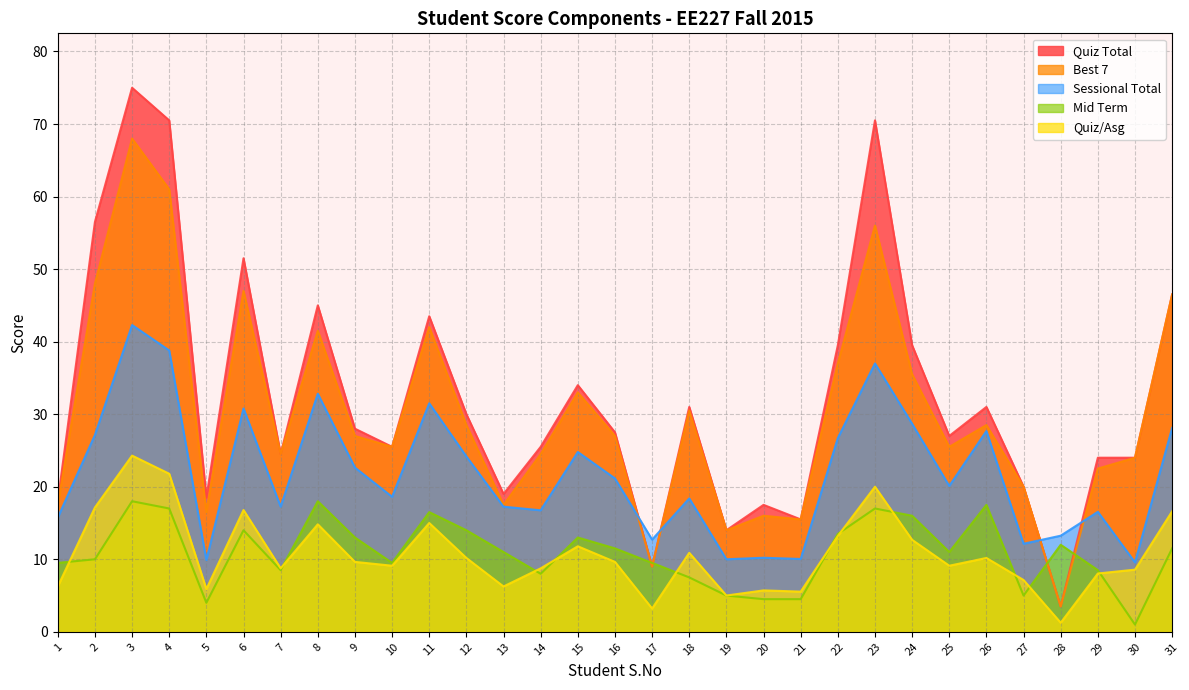

Which series ends up on top after the final intersection of Quiz Total and Sessional Total?

Quiz Total